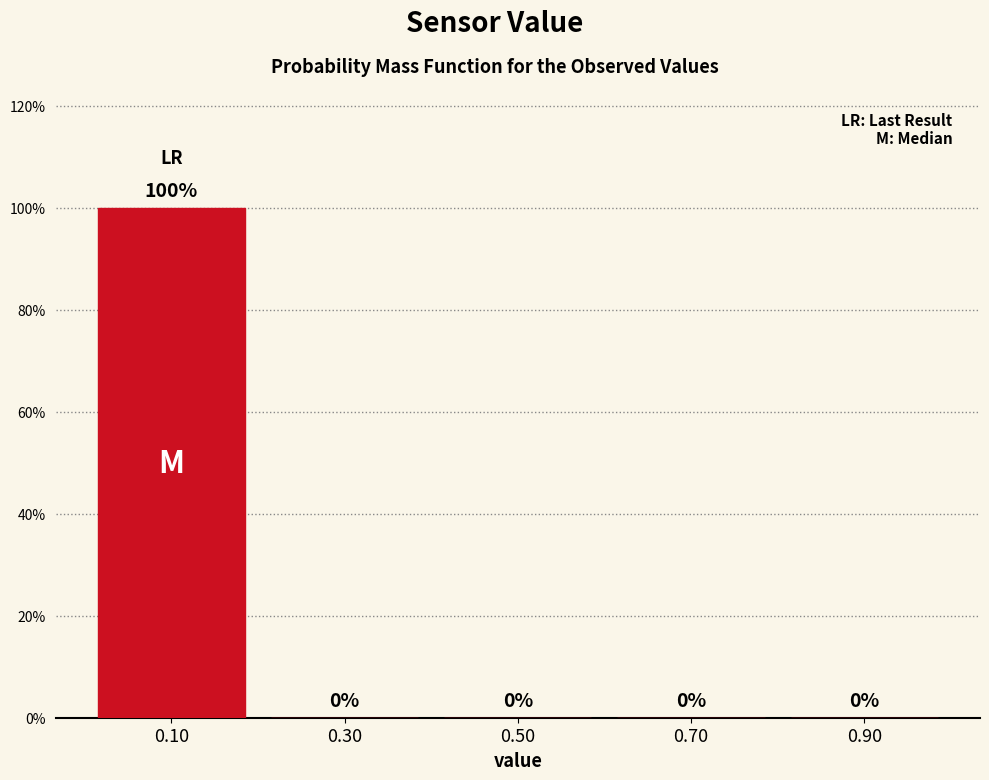

Reading left to right, transcribe this chart: for each bar, give the range it covers on the x-axis and its height.

0.0 to 0.2: 100
0.2 to 0.4: 0
0.4 to 0.6: 0
0.6 to 0.8: 0
0.8 to 1.0: 0